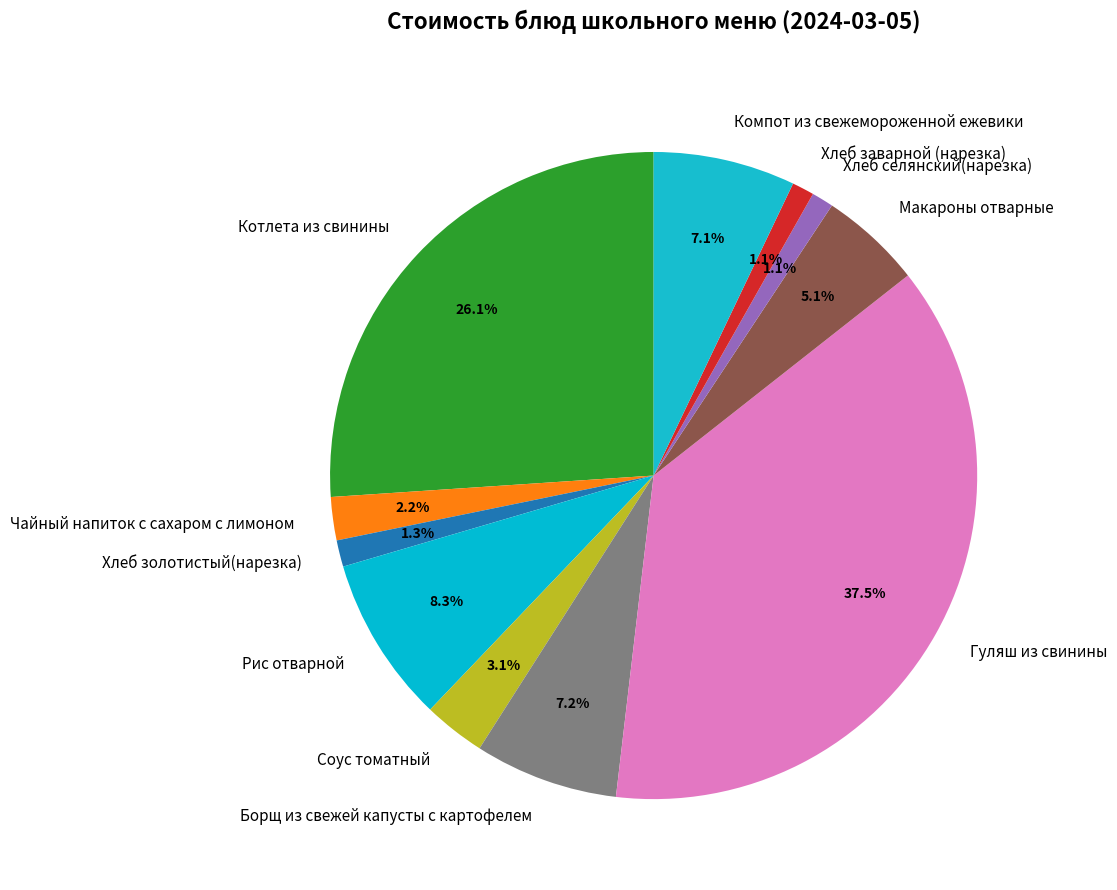

Which slice is the largest?

Гуляш из свинины